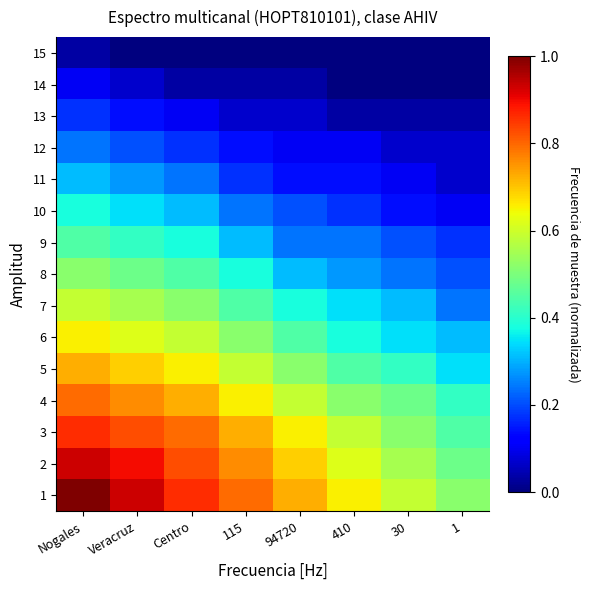

What is the total value across all series at 94720?

5.1